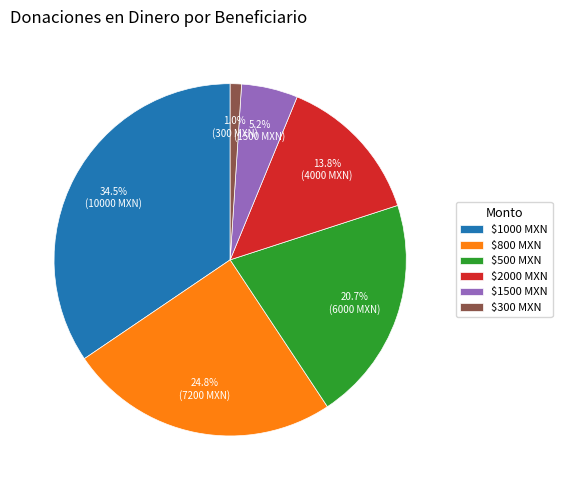

Does $1500 MXN account for over 50% of the chart?

No